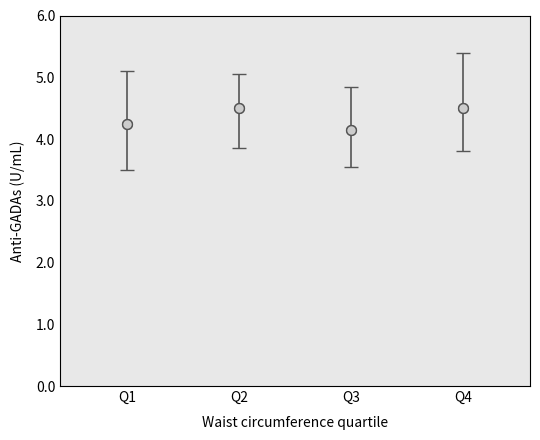

What is the range of X values (max minus min)?

3.0